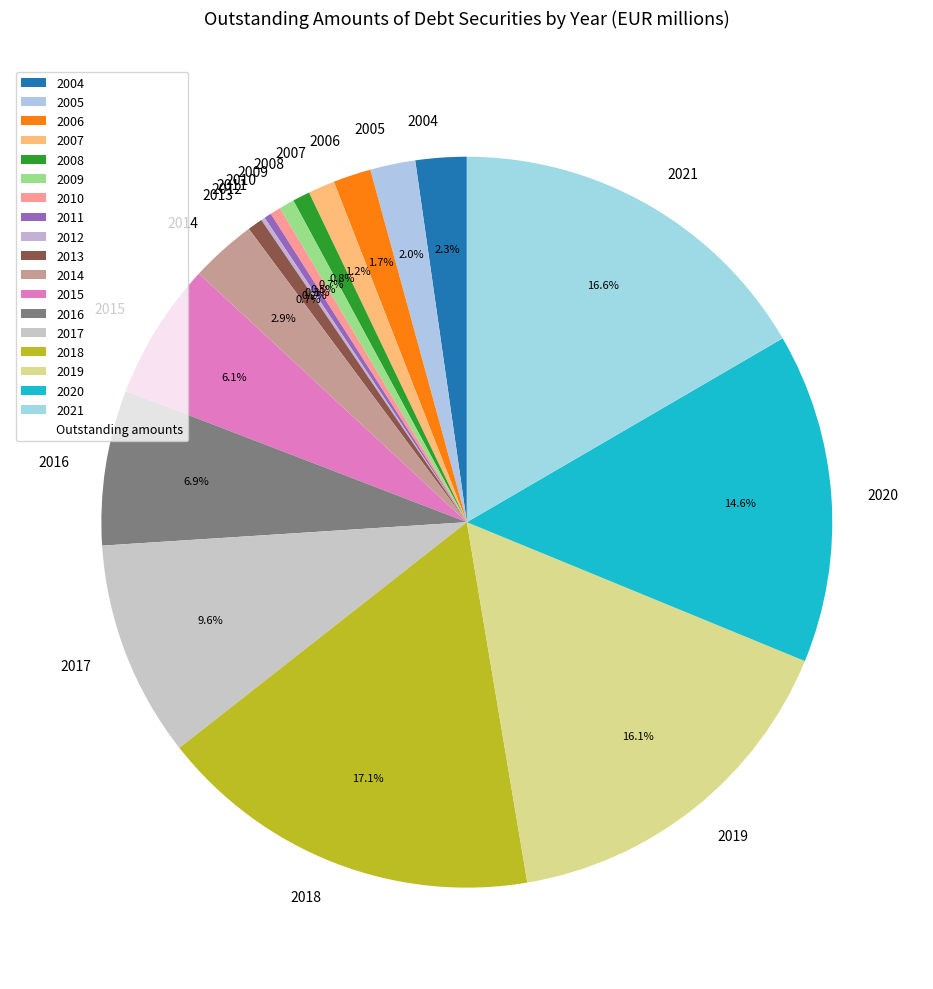

What portion of the pie excludes 2004?

97.7%